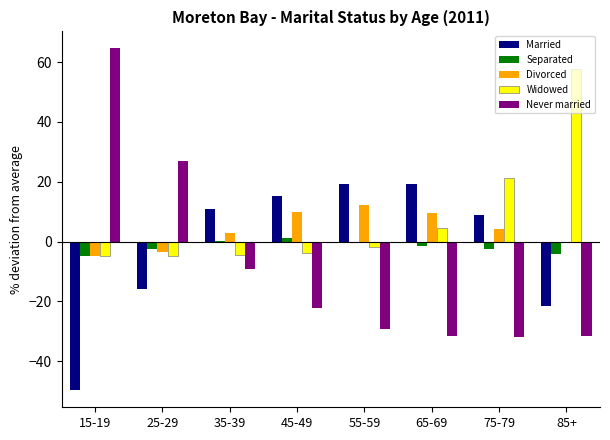

What is the highest value of the Married series?

19.2